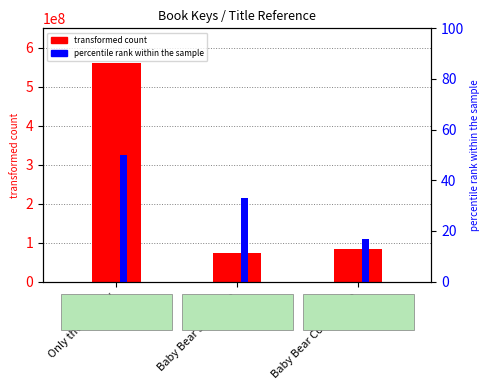

At which category is the sum across all series the highest?

Only the Cat Saw